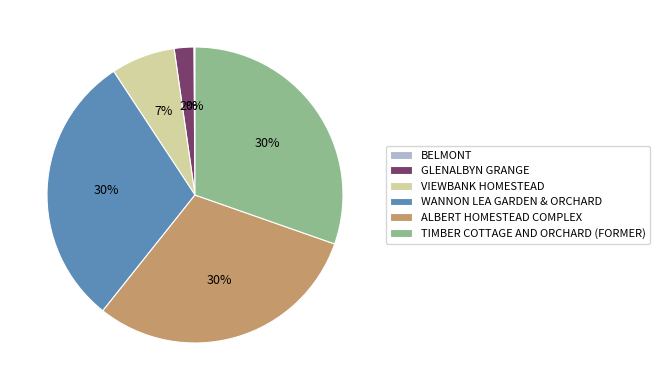

Does any single category account for the majority?

No